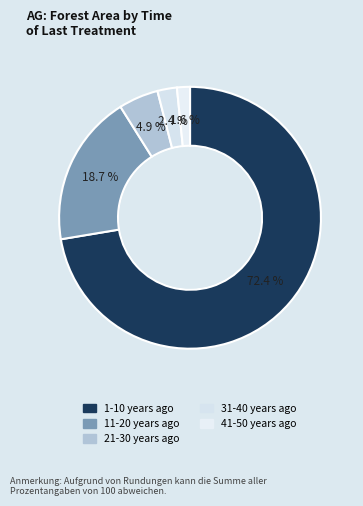

Count the number of slices in the pie.

5